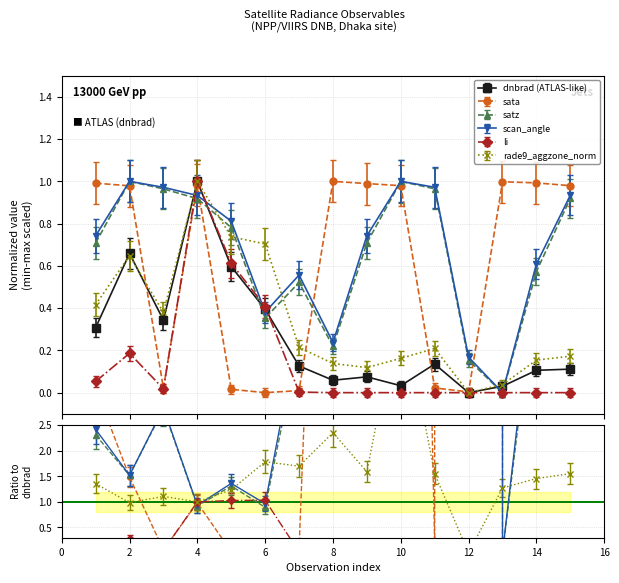

List the series in order of their peak value, lowest first.

rade9_aggzone_norm, dnbrad, sata, satz, scan_angle, li